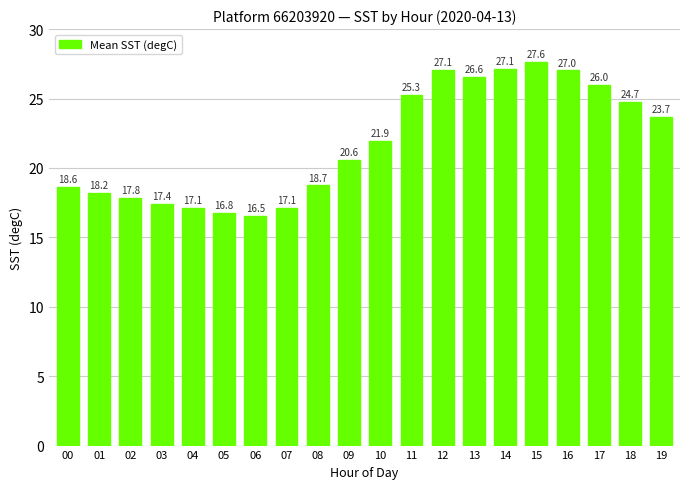

Read the value at 06.

16.5